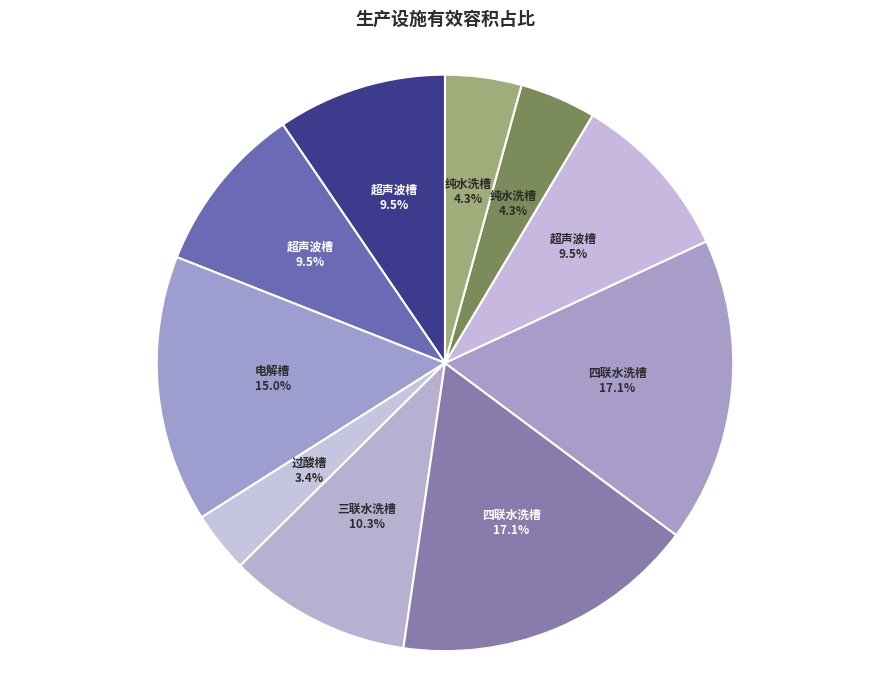

Count the number of slices in the pie.

10